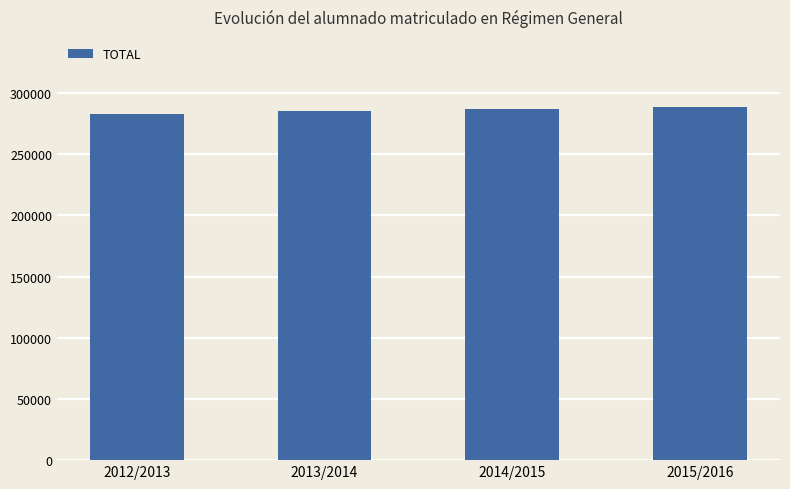

What is the minimum value shown in the chart?

282985